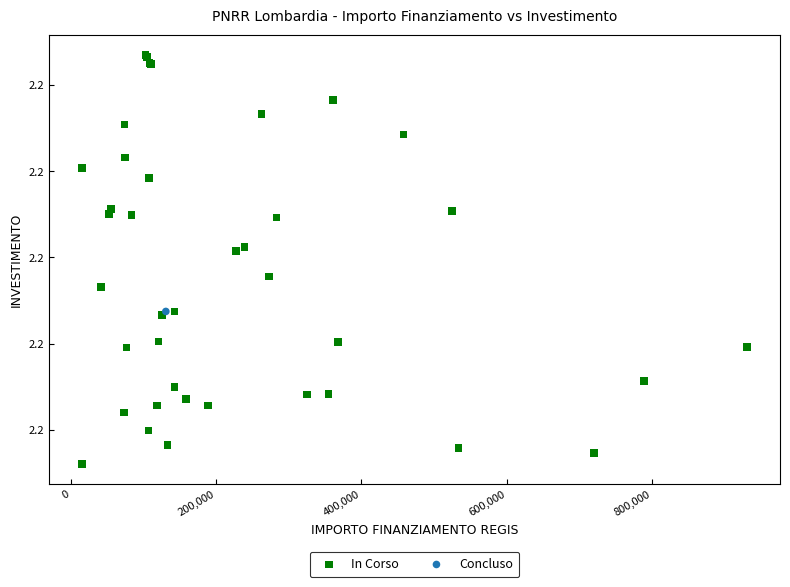

What are all the series names shown in the legend?

In Corso, Concluso